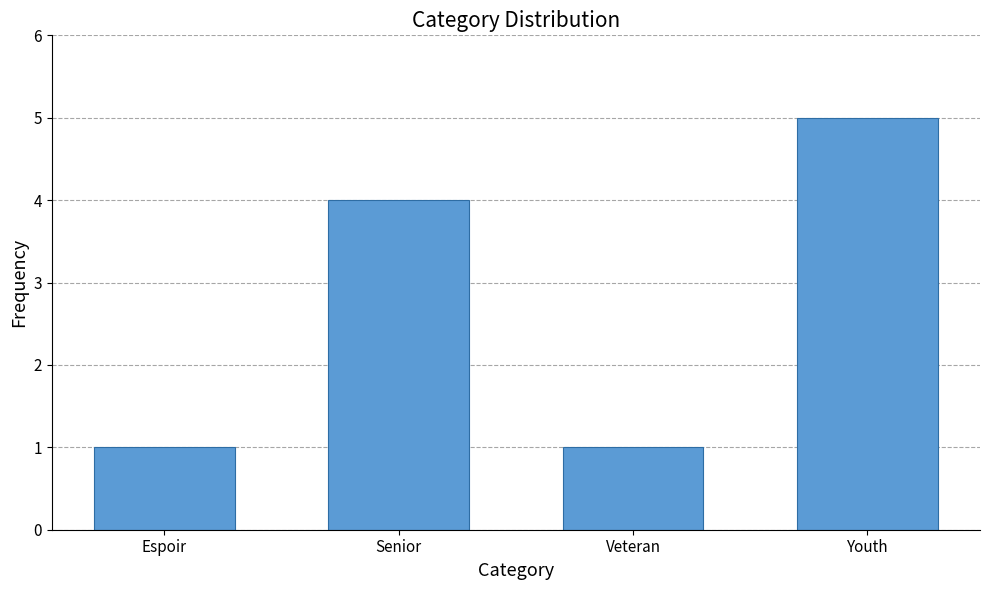

How many distinct data groups are displayed?

1